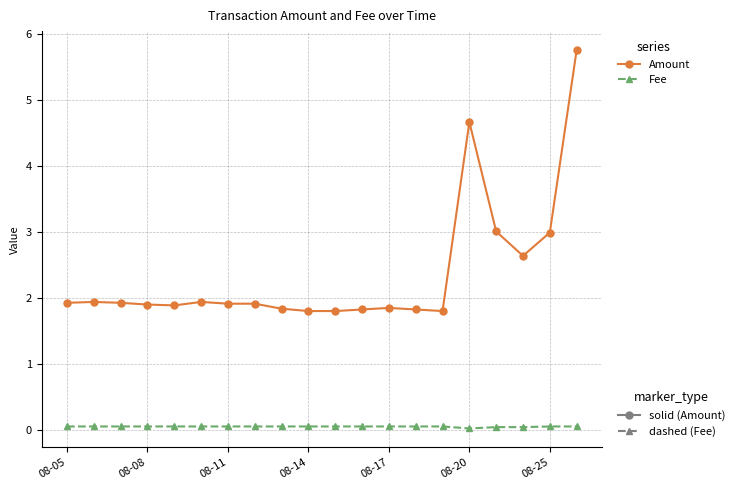

What is the greatest value displayed?

5.8